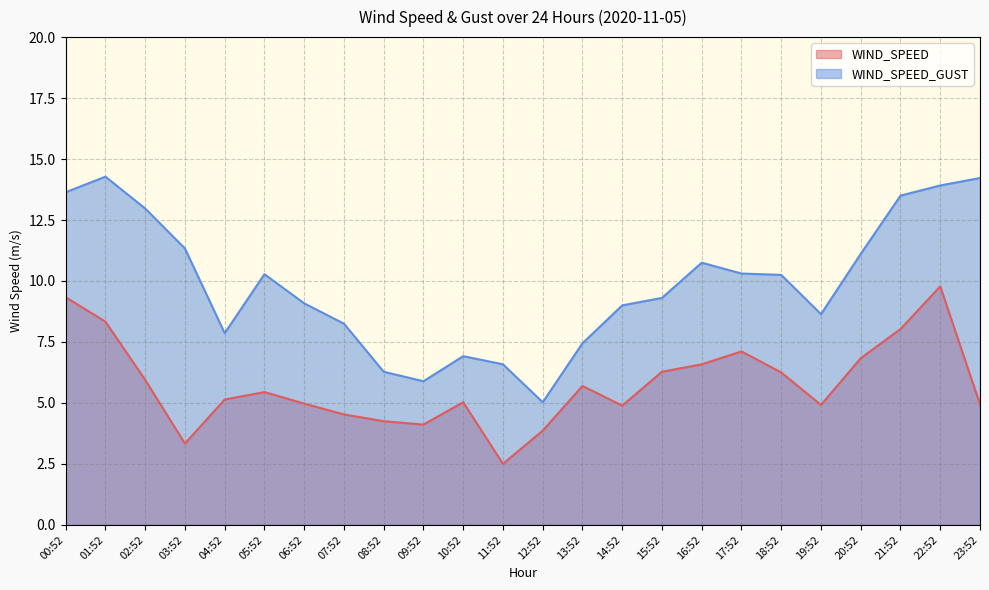

True or false: WIND_SPEED_GUST and WIND_SPEED intersect in this chart.

False